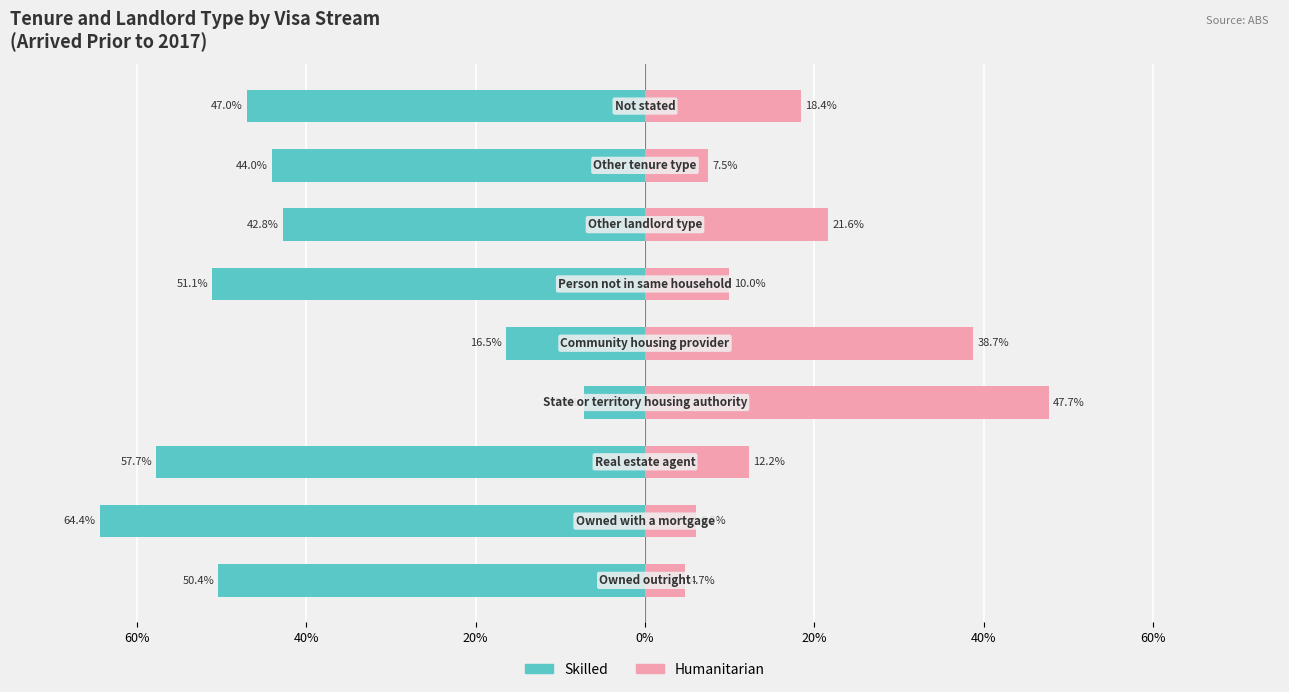

What is the average value of the Humanitarian series?

18.5